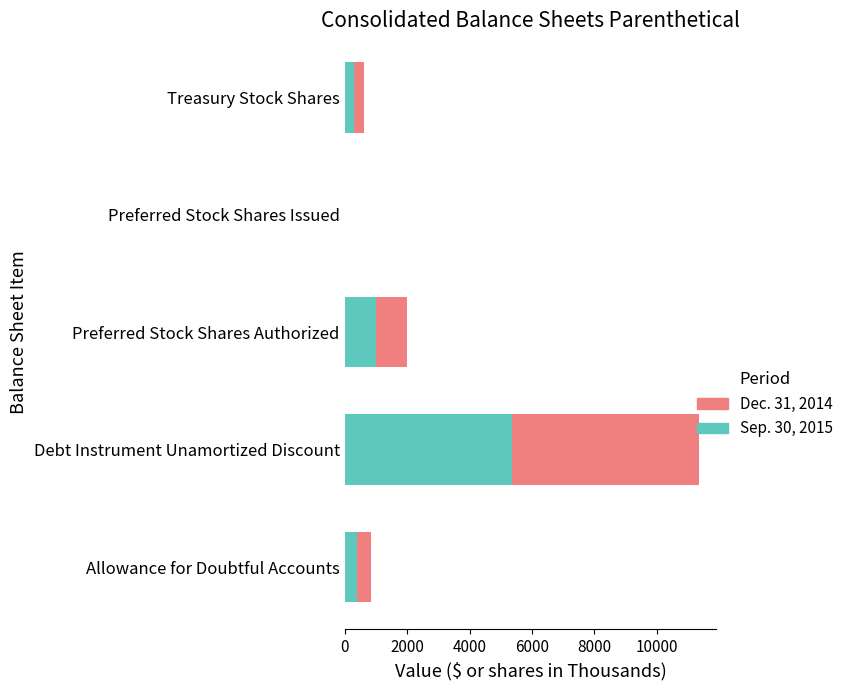

How many distinct data groups are displayed?

2